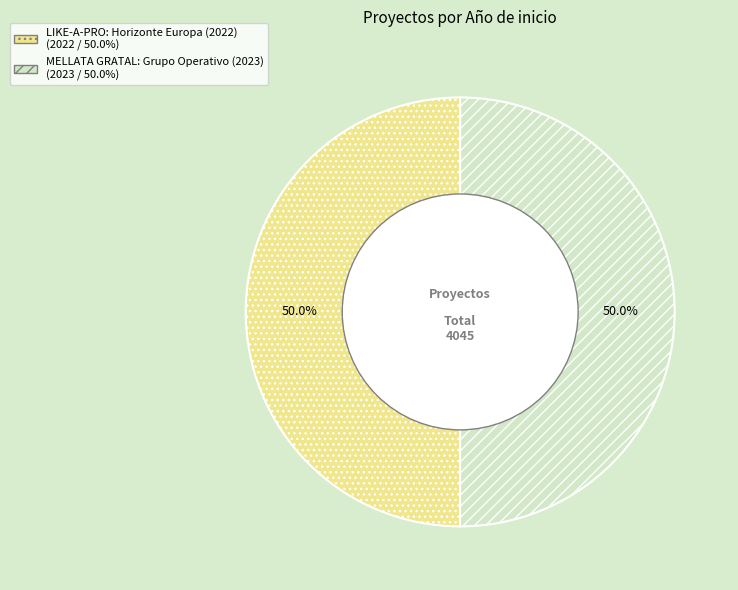

To the nearest percent, what is the average slice percentage?

50%